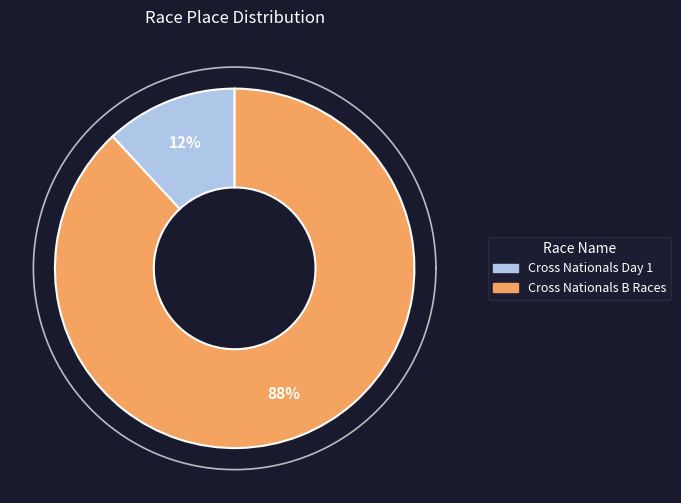

What percentage is NOT represented by Cross Nationals Day 1?

88.1%